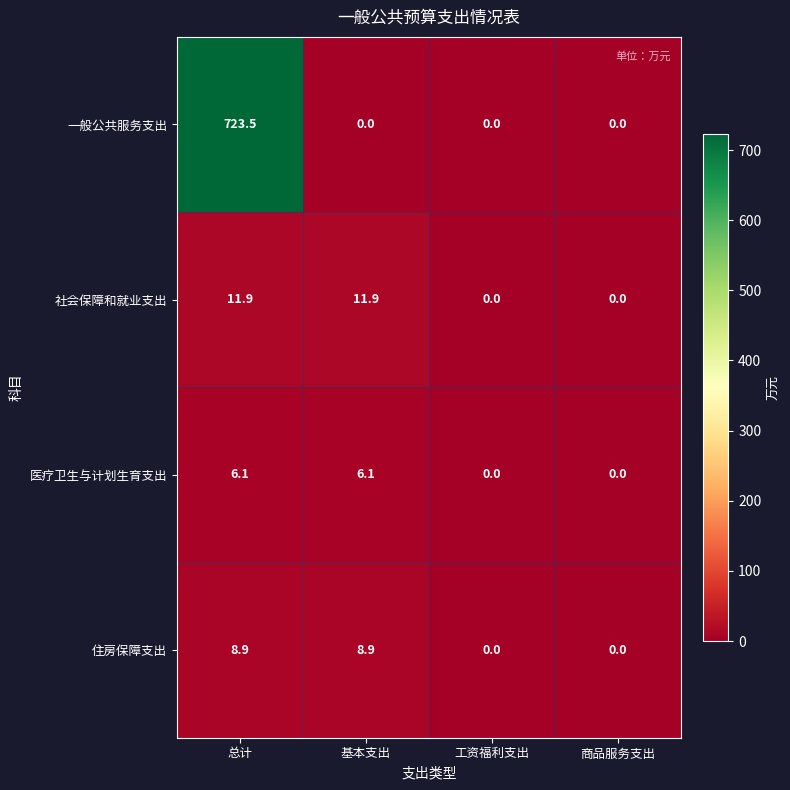

The 医疗卫生与计划生育支出 series shows 0.0 at 工资福利支出. True or false?

True